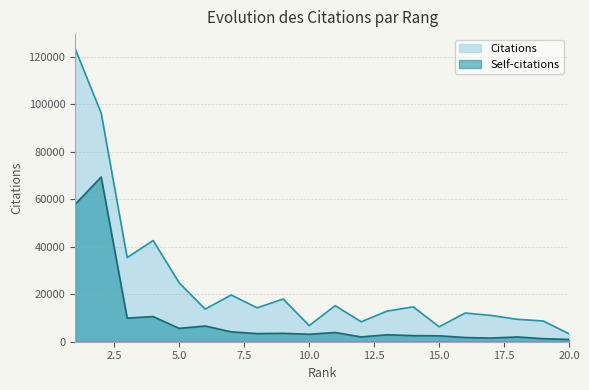

Count the number of categories in the chart.

20